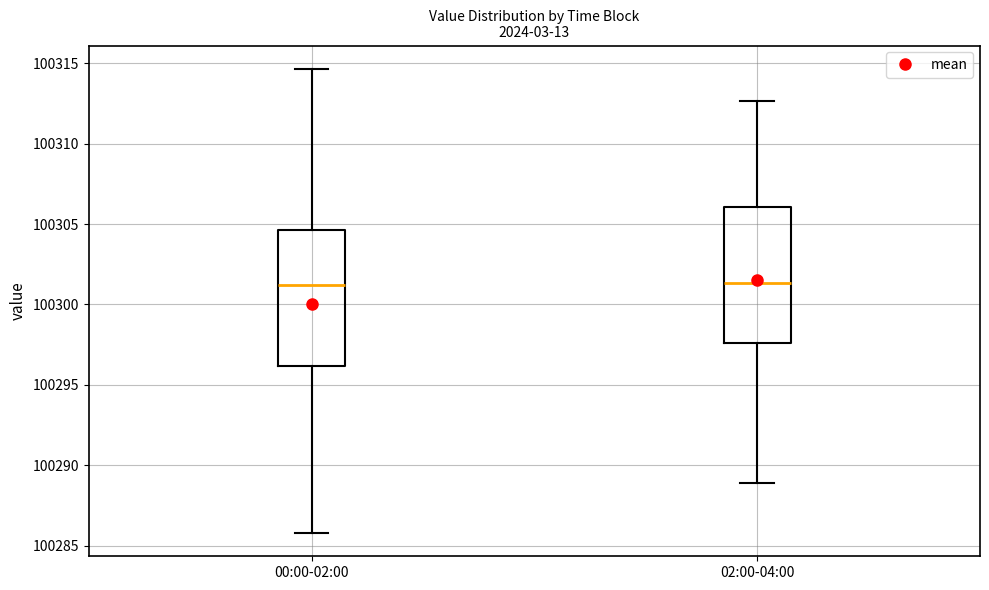

Reading left to right, read every box against the y-axis: the position of its median line, the range the box covers, and the ends of its whiskers. The values are not printed on the chart, so give them approximately, as read against the axis.

00:00-02:00: median 100301.0, box 100296.0 to 100304.5, whiskers 100286.0 to 100314.5
02:00-04:00: median 100301.5, box 100297.5 to 100306.0, whiskers 100289.0 to 100312.5